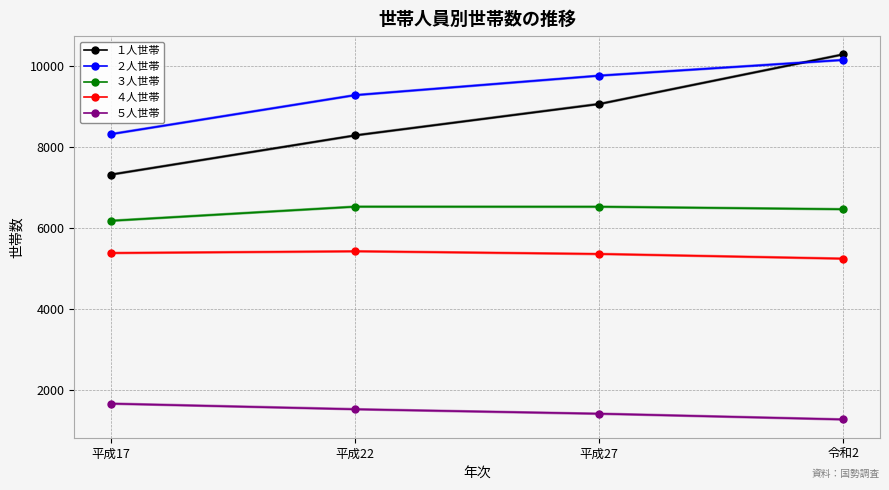

Reading left to right, extract all data points from this chart.

１人世帯: 7317	8284	9058	10283
２人世帯: 8315	9277	9758	10145
３人世帯: 6178	6526	6525	6463
４人世帯: 5383	5426	5360	5244
５人世帯: 1668	1529	1420	1278